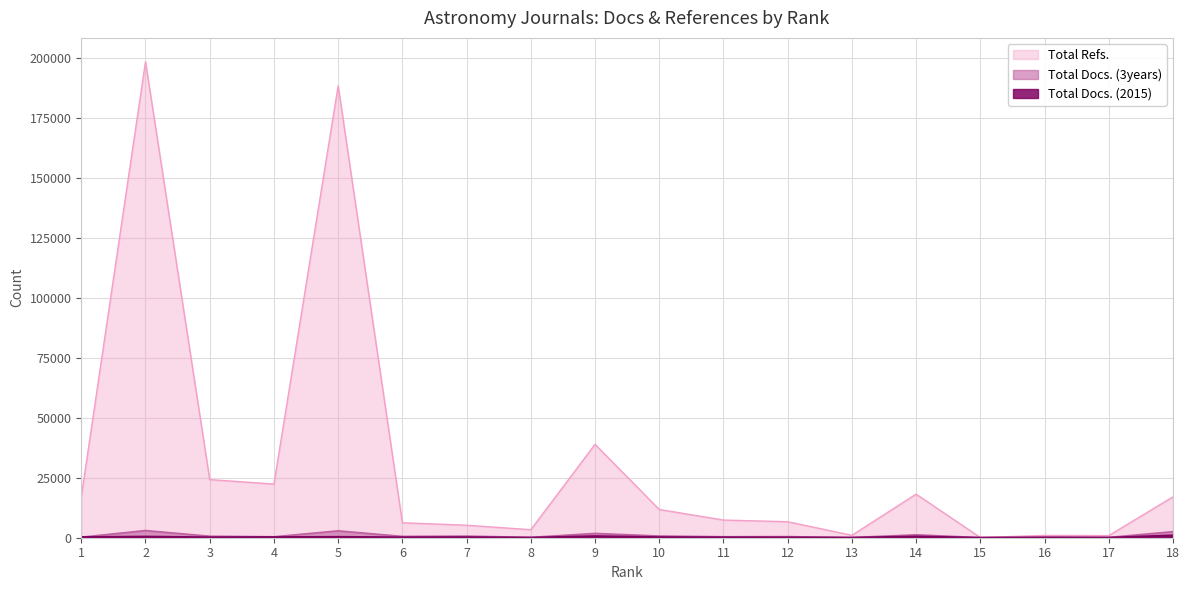

Rank the series by their maximum value, from highest to lowest.

Total Refs., Total Docs. (3years), Total Docs. (2015)